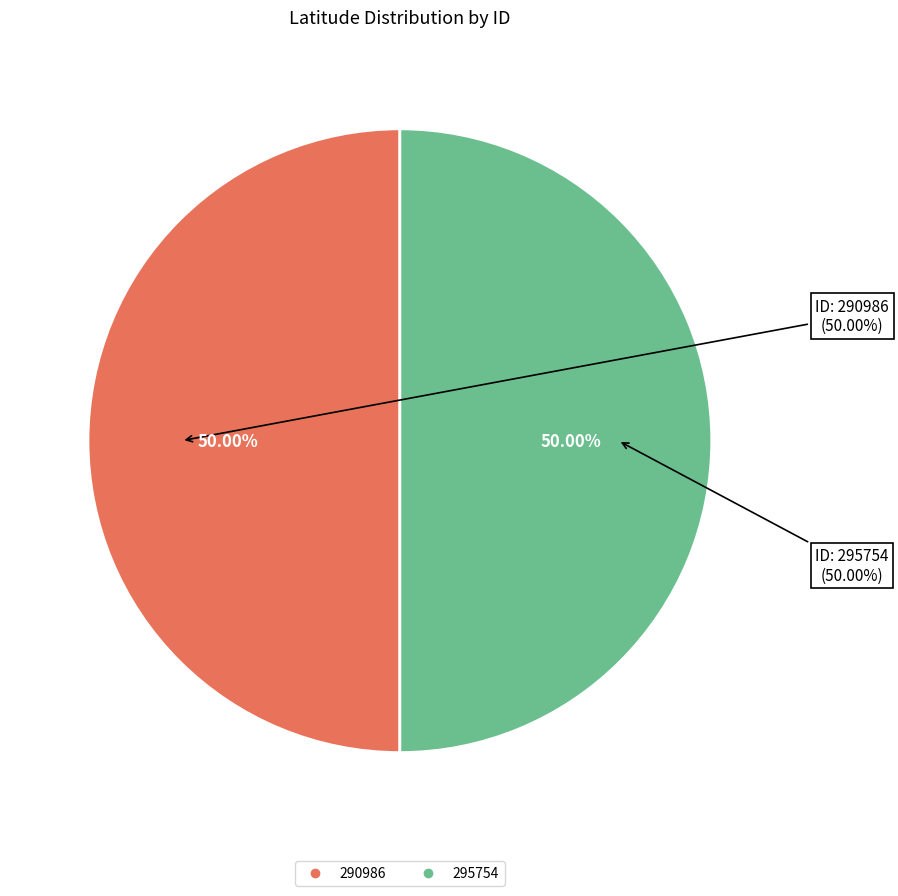

To the nearest percent, what portion does 295754 represent?

50%